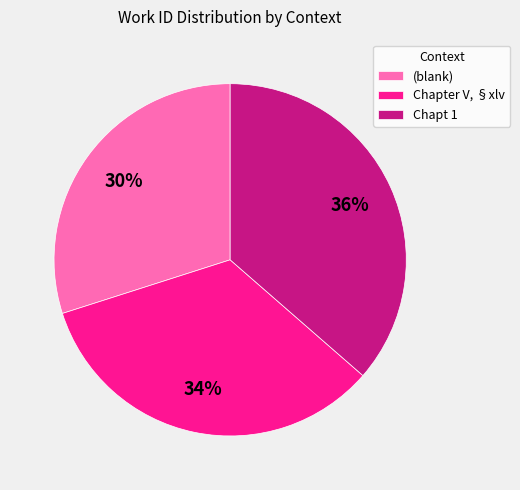

Is it true that (blank) is 30% of the pie?

True